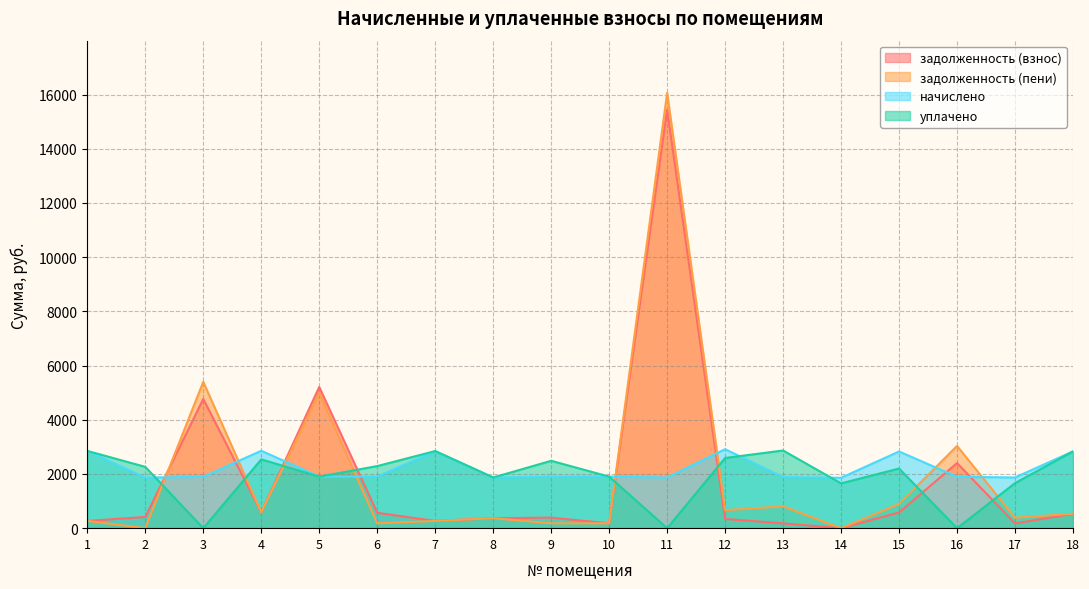

Between which two adjacent categories do уплачено and задолженность (пени) first intersect?

2 and 3